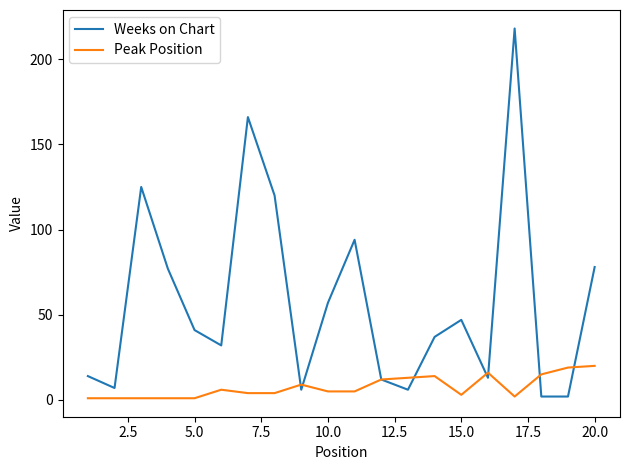

Which series has the largest range (max minus min)?

Weeks on Chart